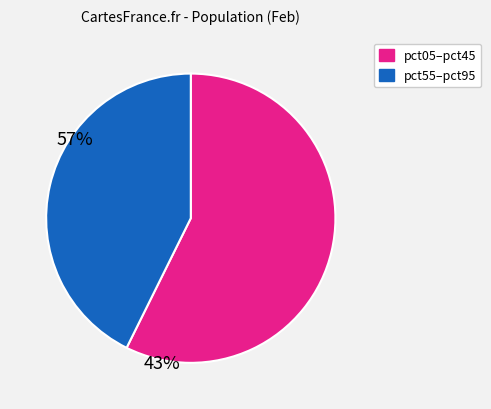

Is there a majority slice in this chart?

Yes